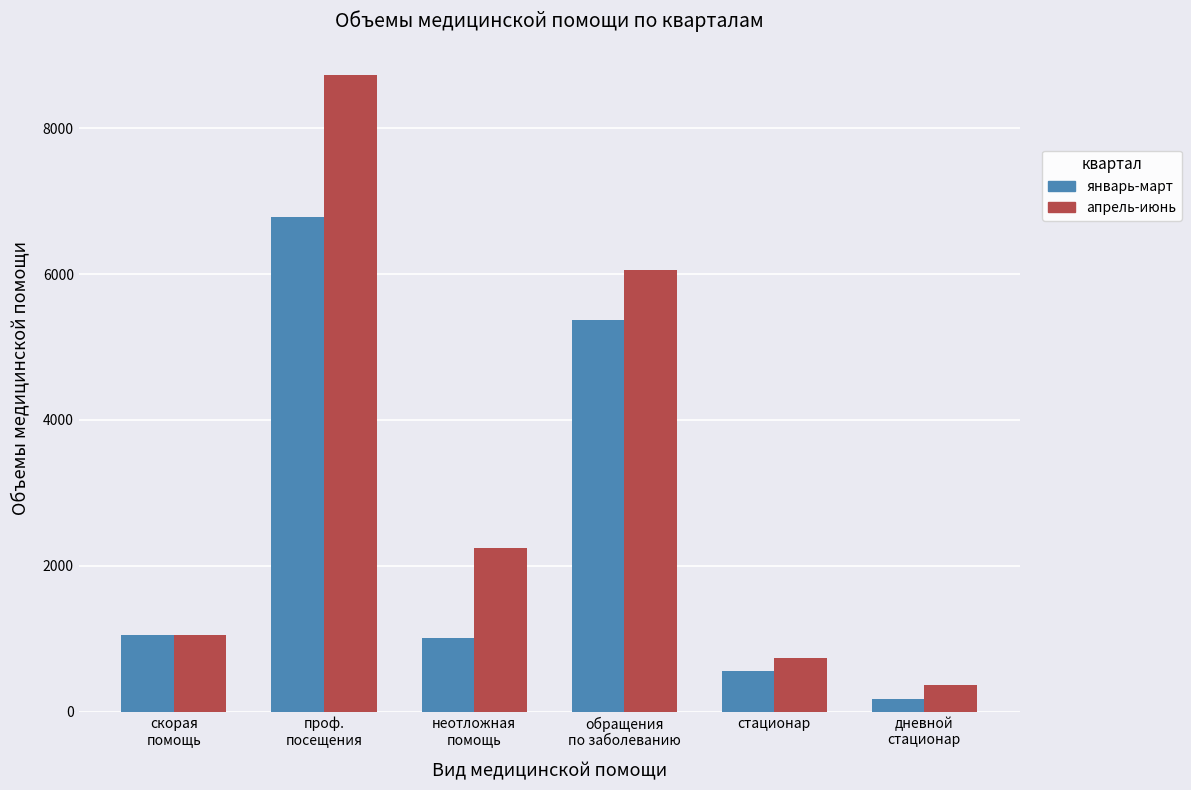

Which series changed the most between скорая
помощь and проф.
посещения?

апрель-июнь